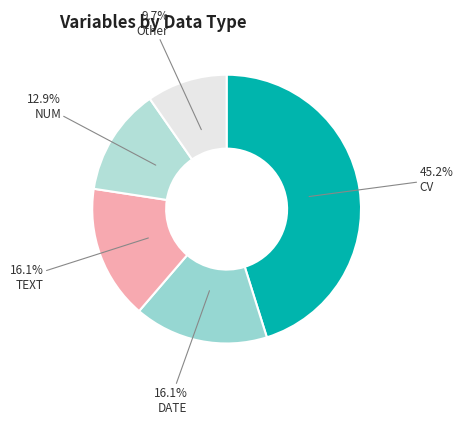

What is the largest slice in the pie chart?

CV